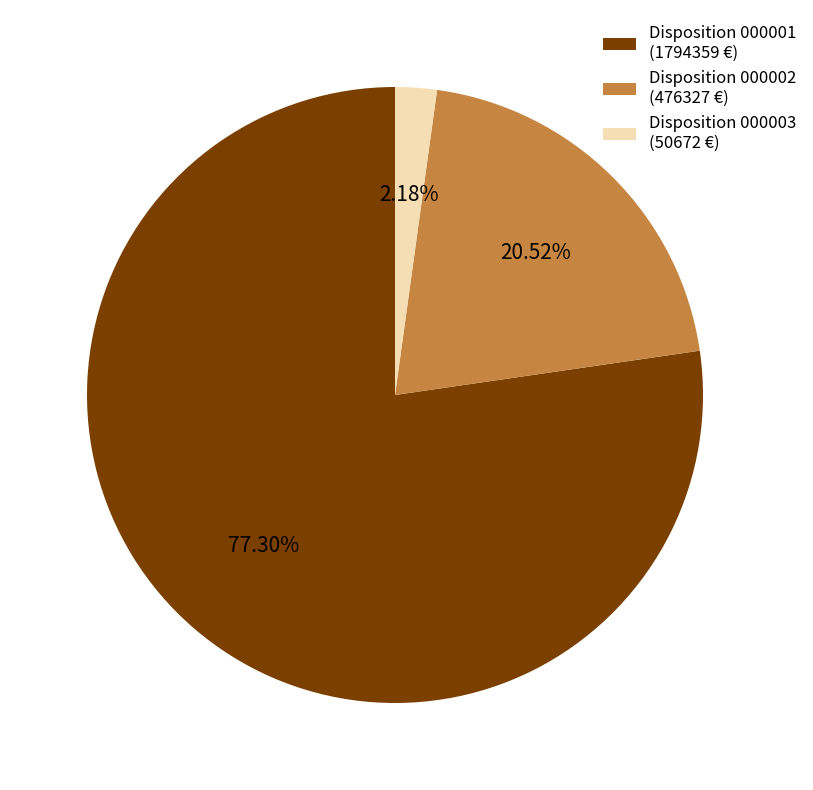

Which slice is the smallest?

Disposition 000003 (50672 €)